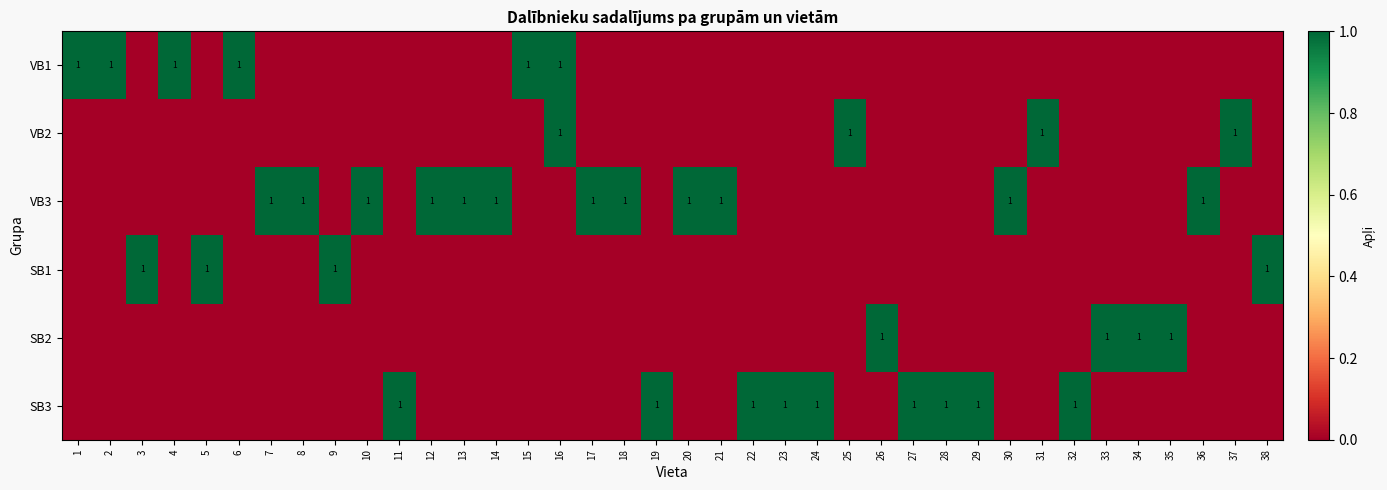

What is the spread (max minus min) of values at 17?

1